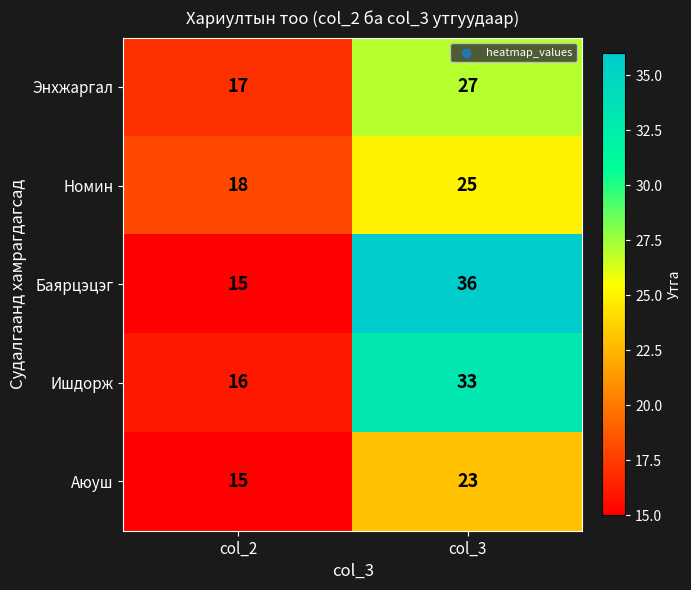

True or false: Номин has a value of 25 at col_3.

True